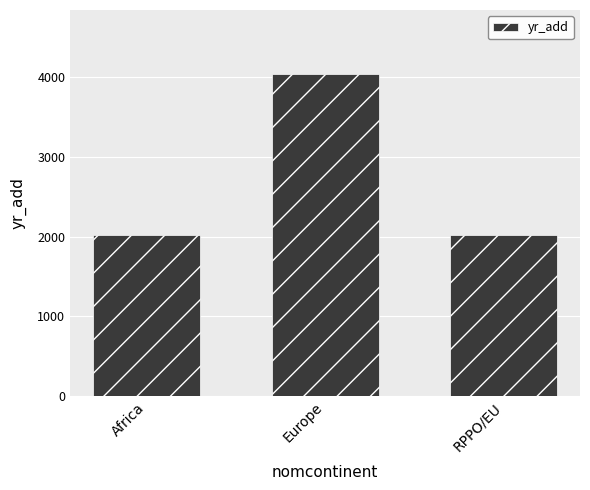

Approximately how many times larger is the value at Europe compared to Africa?

2.0